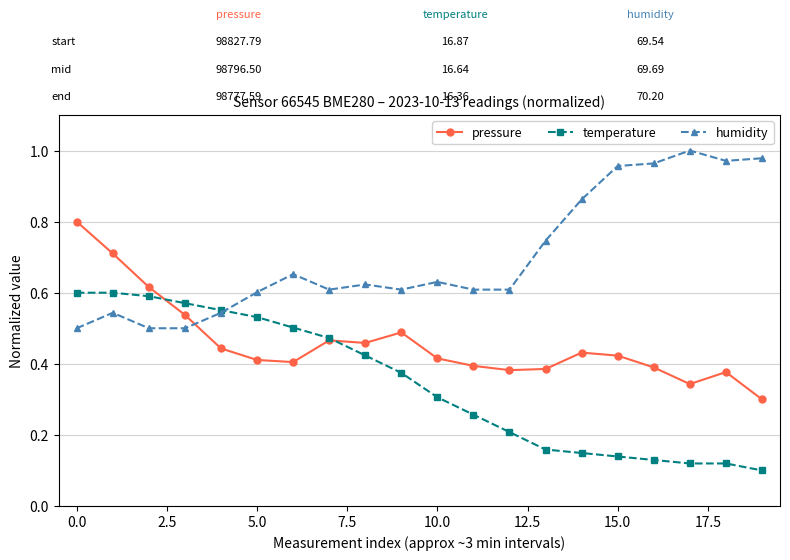

What is the maximum value for pressure?

0.8